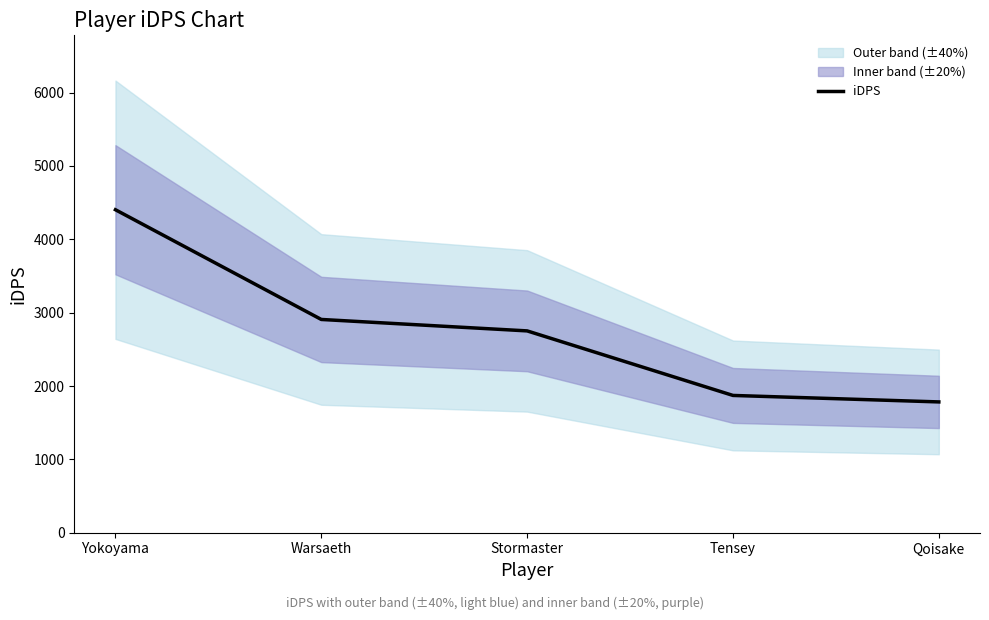

Rank the categories by value from highest to lowest.

Yokoyama, Warsaeth, Stormaster, Tensey, Qoisake